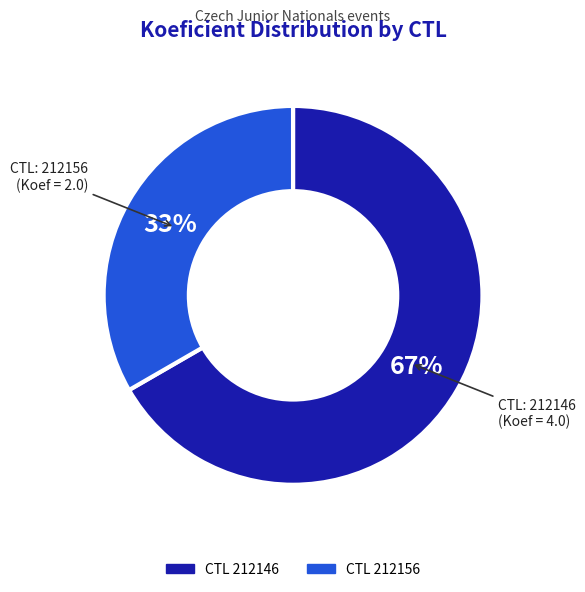

To the nearest percent, what is the average slice percentage?

50%